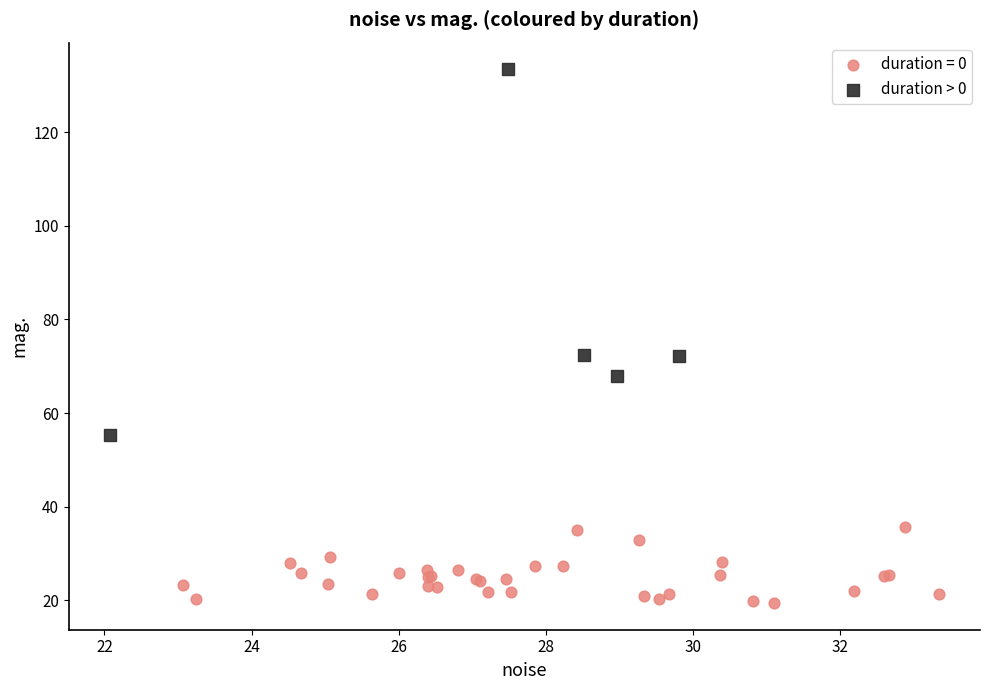

Which series contains the highest Y value?

duration > 0